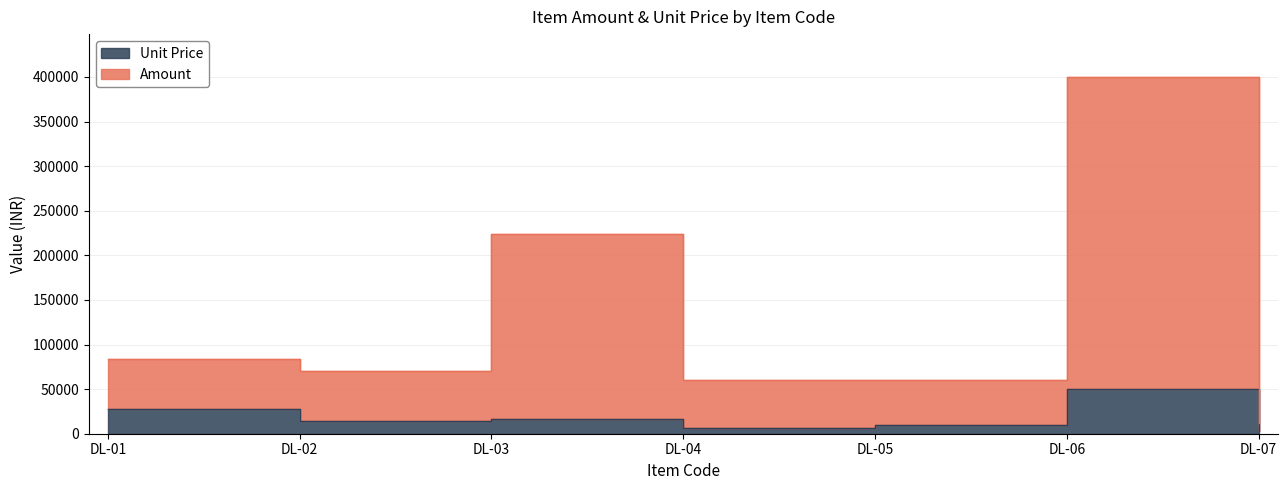

Reading right to left, extract all data points from this chart.

Amount: DL-07=12000	DL-06=400000	DL-05=60000	DL-04=60000	DL-03=224000	DL-02=70000	DL-01=84000
Unit Price: DL-07=3000	DL-06=50000	DL-05=10000	DL-04=6000	DL-03=16000	DL-02=14000	DL-01=28000